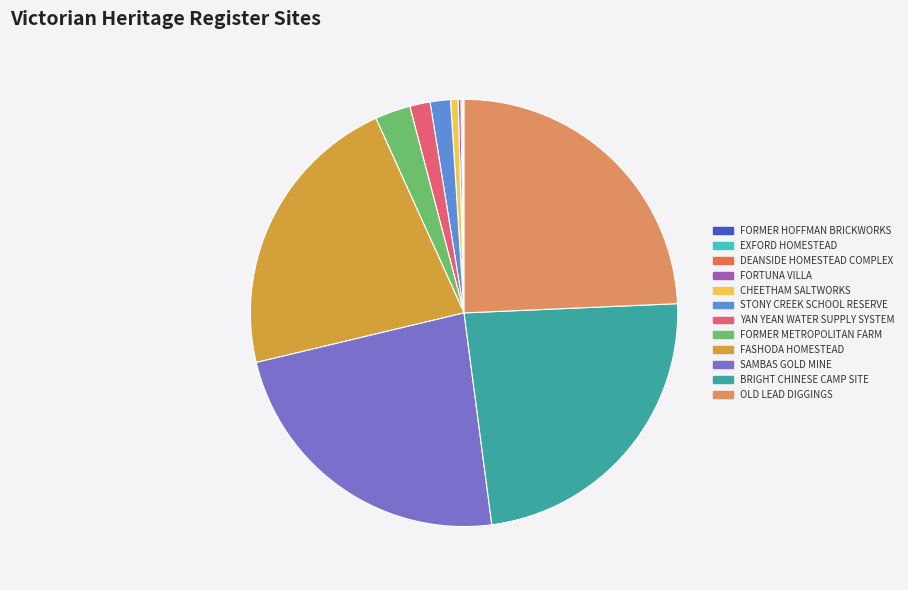

To the nearest percent, what portion does FASHODA HOMESTEAD represent?

22%